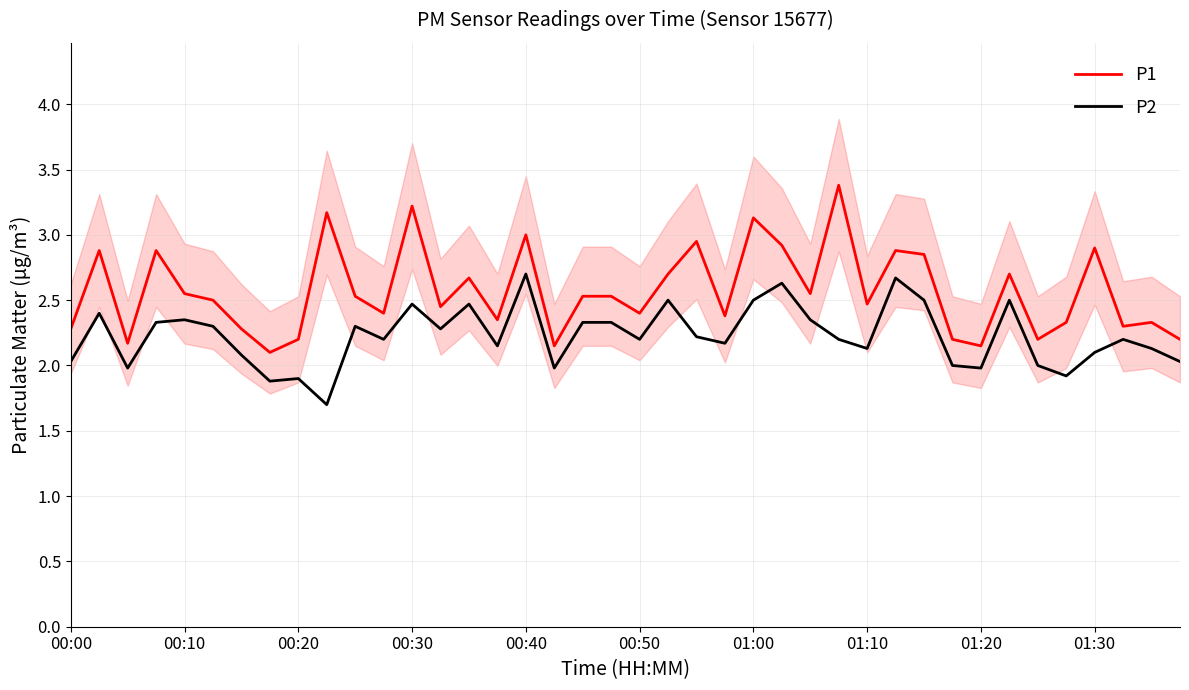

What are all the series names shown in the legend?

P1, P2